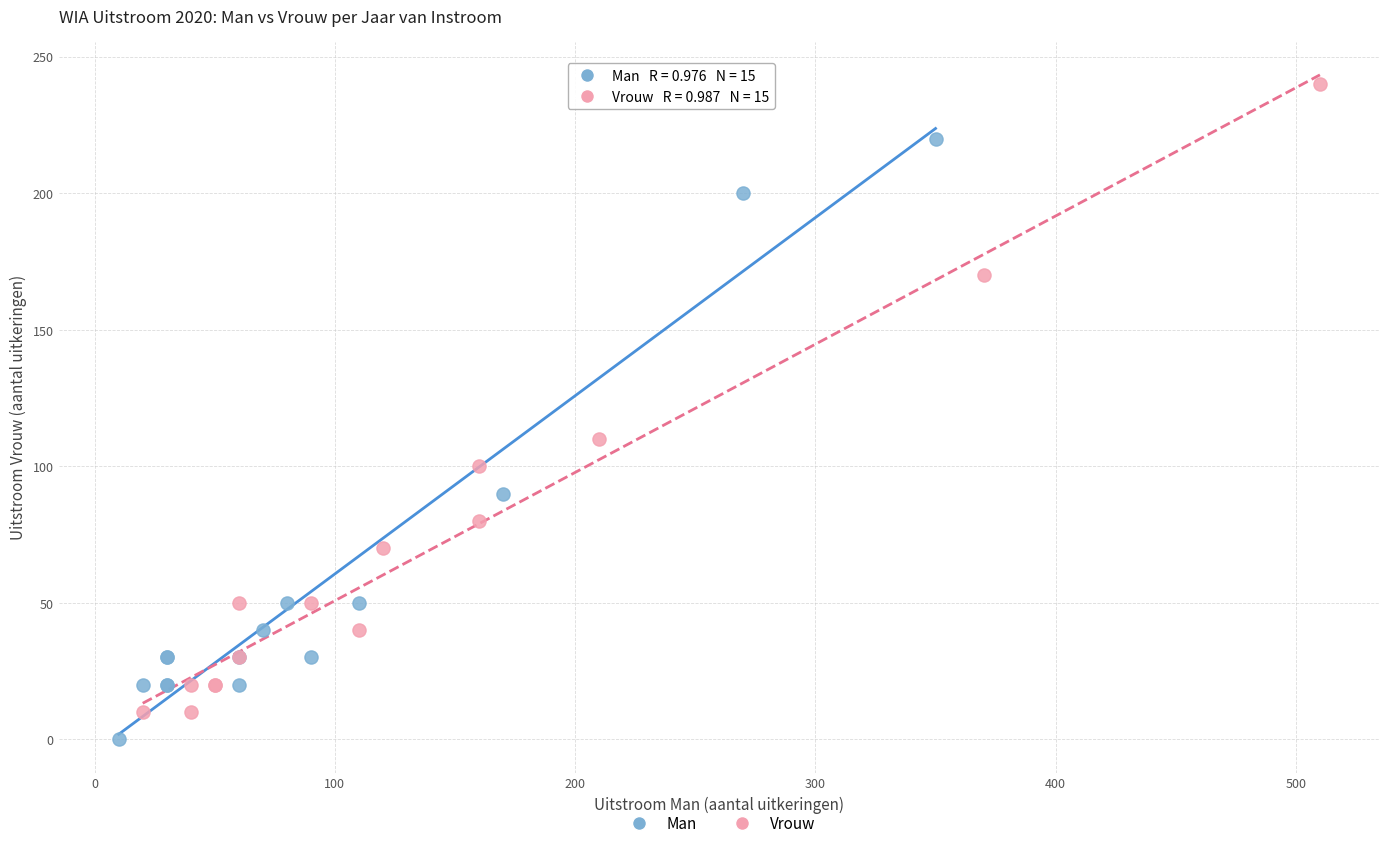

Which series contains the highest Y value?

Vrouw